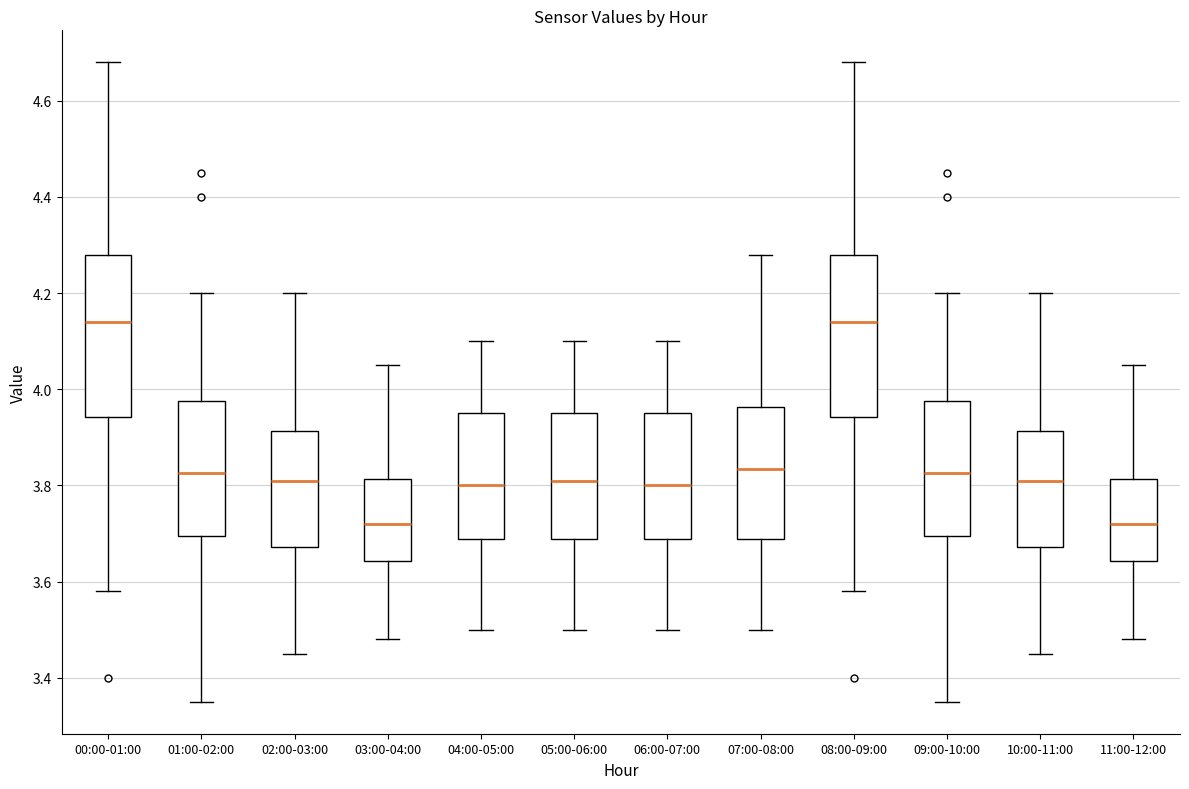

Reading left to right, read every box against the y-axis: the position of its median line, the range the box covers, and the ends of its whiskers. The values are not printed on the chart, so give them approximately, as read against the axis.

00:00-01:00: median 4.14, box 3.94 to 4.28, whiskers 3.58 to 4.68
01:00-02:00: median 3.82, box 3.70 to 3.98, whiskers 3.36 to 4.20
02:00-03:00: median 3.82, box 3.68 to 3.92, whiskers 3.46 to 4.20
03:00-04:00: median 3.72, box 3.64 to 3.82, whiskers 3.48 to 4.06
04:00-05:00: median 3.80, box 3.68 to 3.96, whiskers 3.50 to 4.10
05:00-06:00: median 3.82, box 3.68 to 3.96, whiskers 3.50 to 4.10
06:00-07:00: median 3.80, box 3.68 to 3.96, whiskers 3.50 to 4.10
07:00-08:00: median 3.84, box 3.68 to 3.96, whiskers 3.50 to 4.28
08:00-09:00: median 4.14, box 3.94 to 4.28, whiskers 3.58 to 4.68
09:00-10:00: median 3.82, box 3.70 to 3.98, whiskers 3.36 to 4.20
10:00-11:00: median 3.82, box 3.68 to 3.92, whiskers 3.46 to 4.20
11:00-12:00: median 3.72, box 3.64 to 3.82, whiskers 3.48 to 4.06